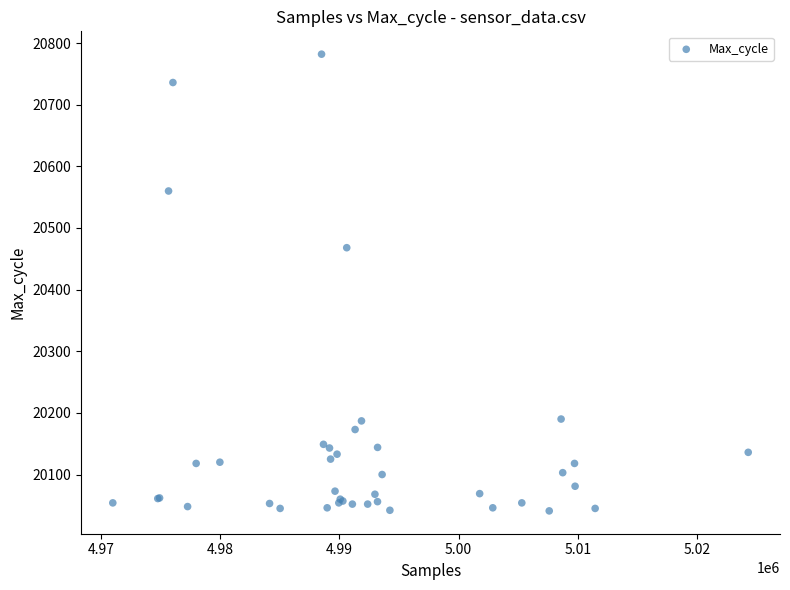

What Y value in the scatter plot is closest to 20411?

20468